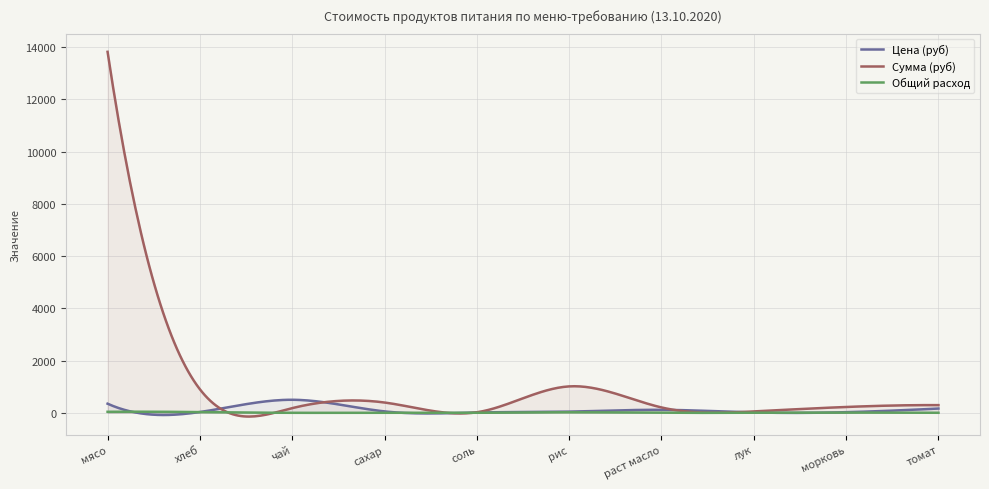

Does the chart have visible grid lines?

Yes